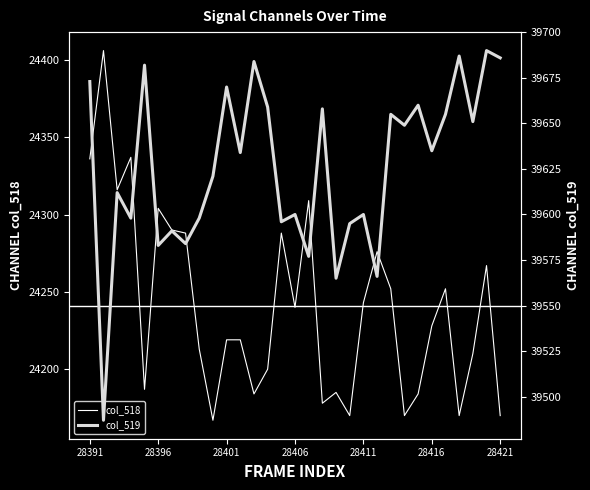

How many data points does each series have?

31